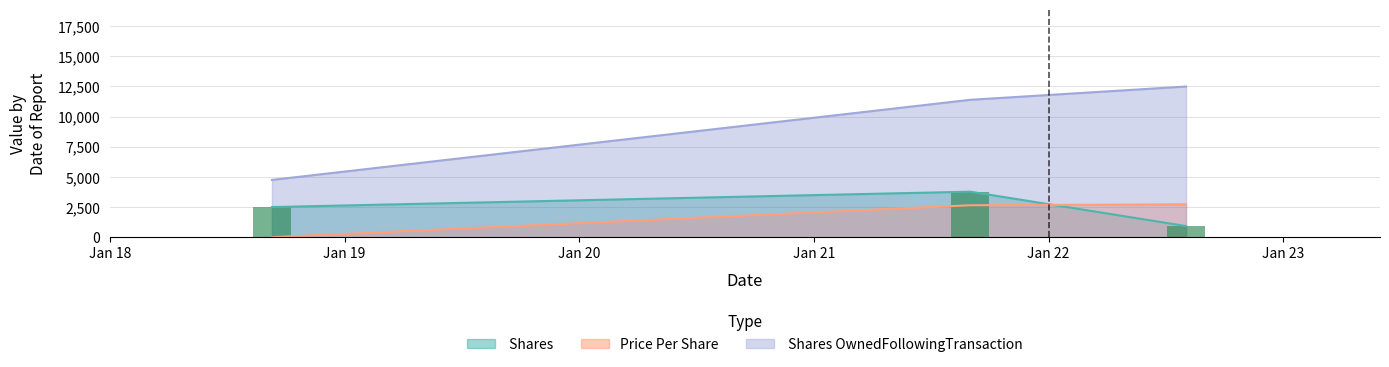

How many data points does each series have?

3